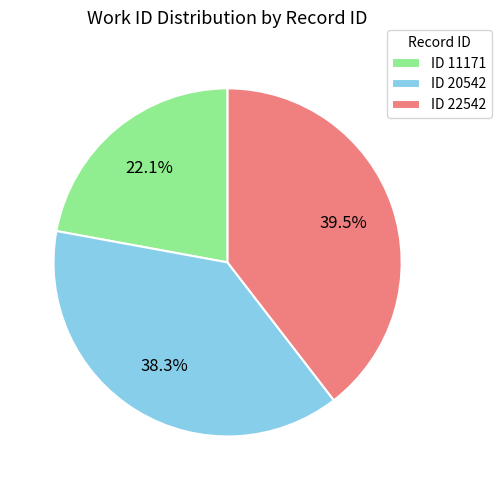

Rank the categories by value from highest to lowest.

ID 22542, ID 20542, ID 11171